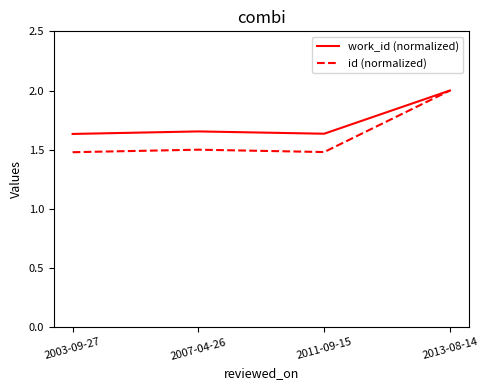

Does the chart have visible grid lines?

No